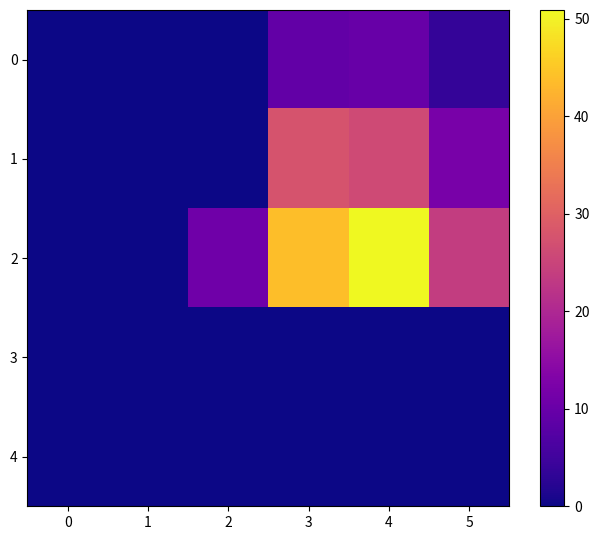

Which series changed the most between 4 and 5?

2